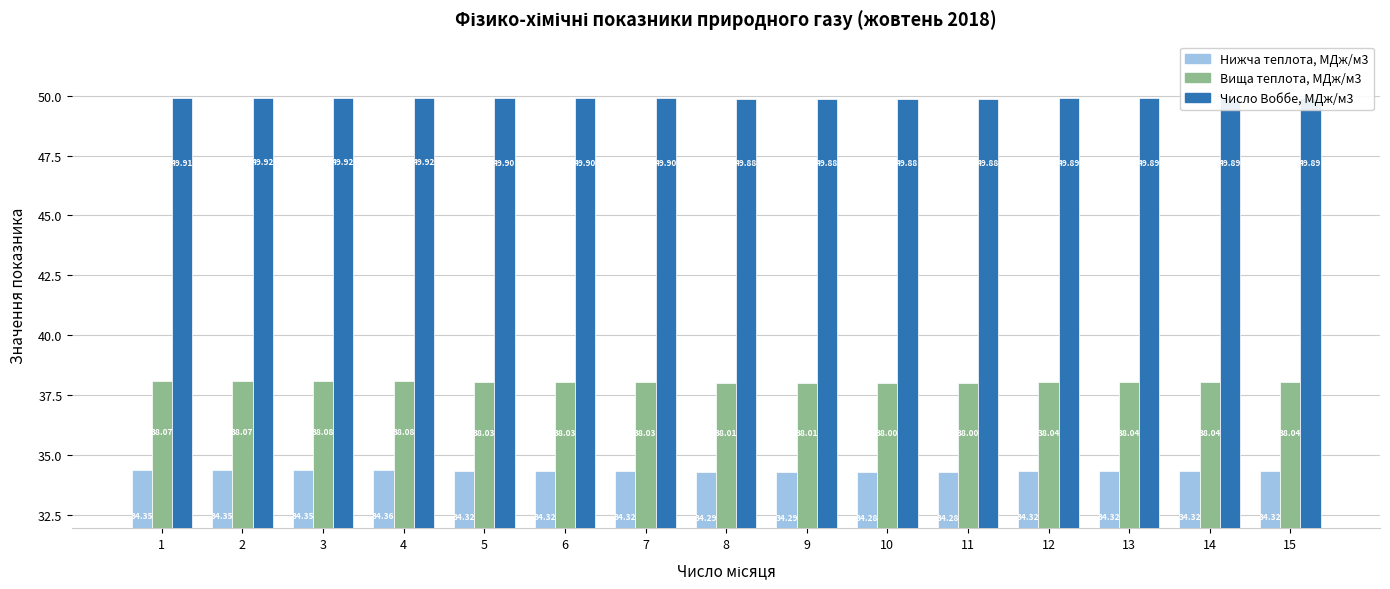

What is the spread (max minus min) of values at 6?

15.6